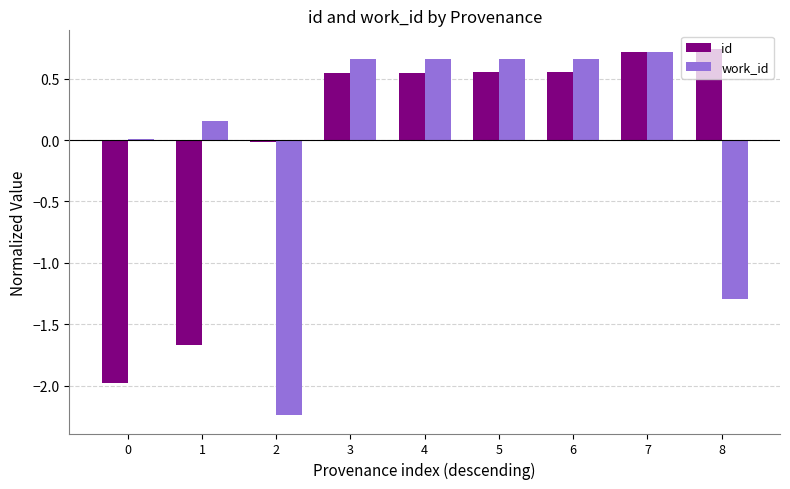

Between 2 and 3, which series saw the biggest shift?

work_id